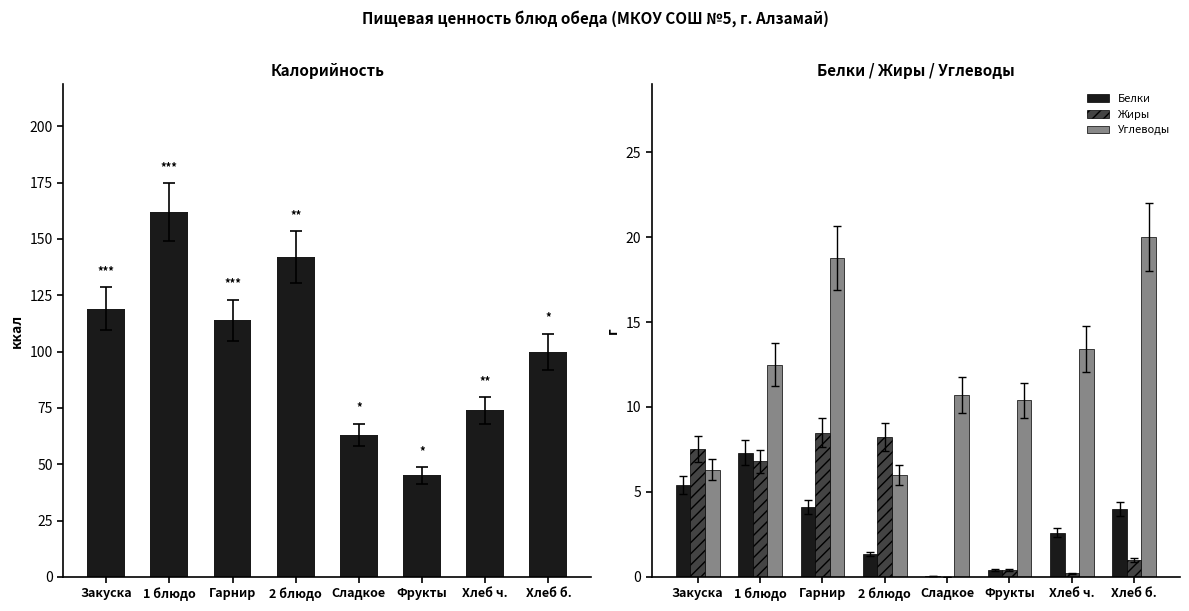

What is the lowest value of the Белки series?

0.1